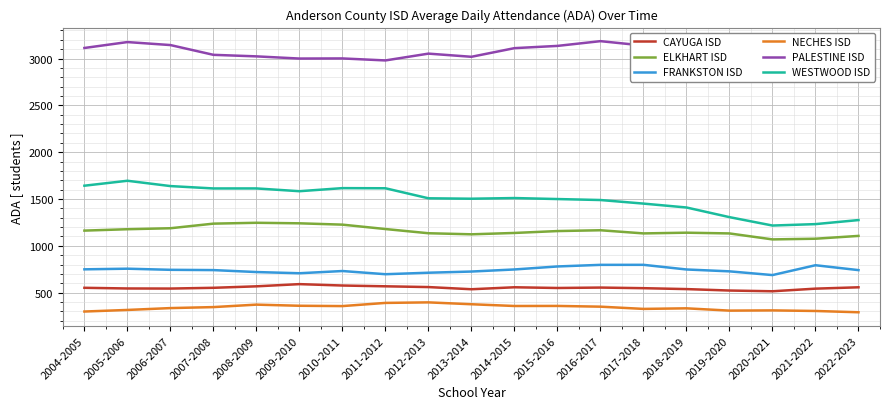

At 2016-2017, list the series in order from smallest to largest.

NECHES ISD, CAYUGA ISD, FRANKSTON ISD, ELKHART ISD, WESTWOOD ISD, PALESTINE ISD